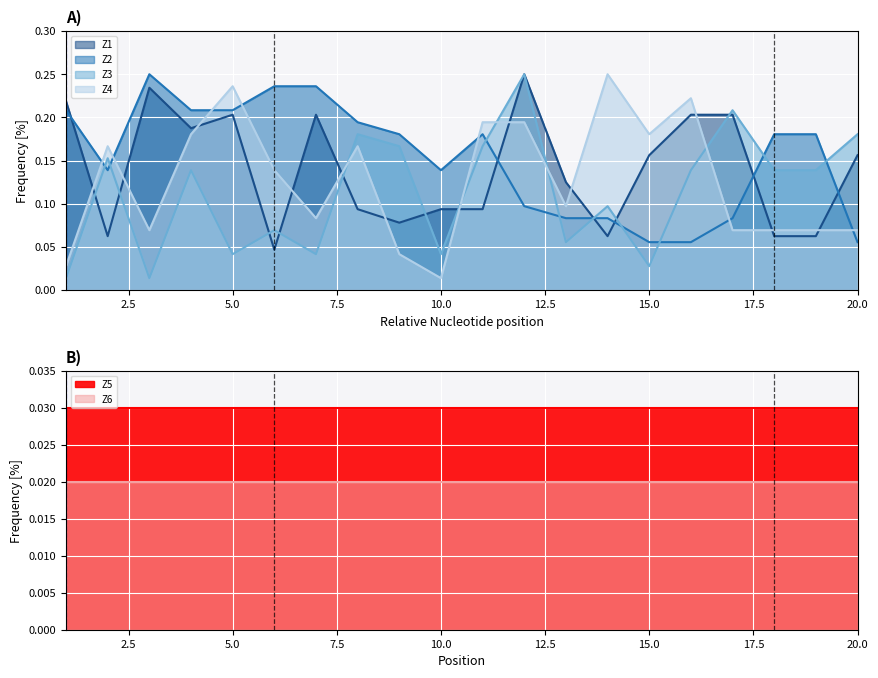

True or false: Z4 and Z2 intersect in this chart.

True